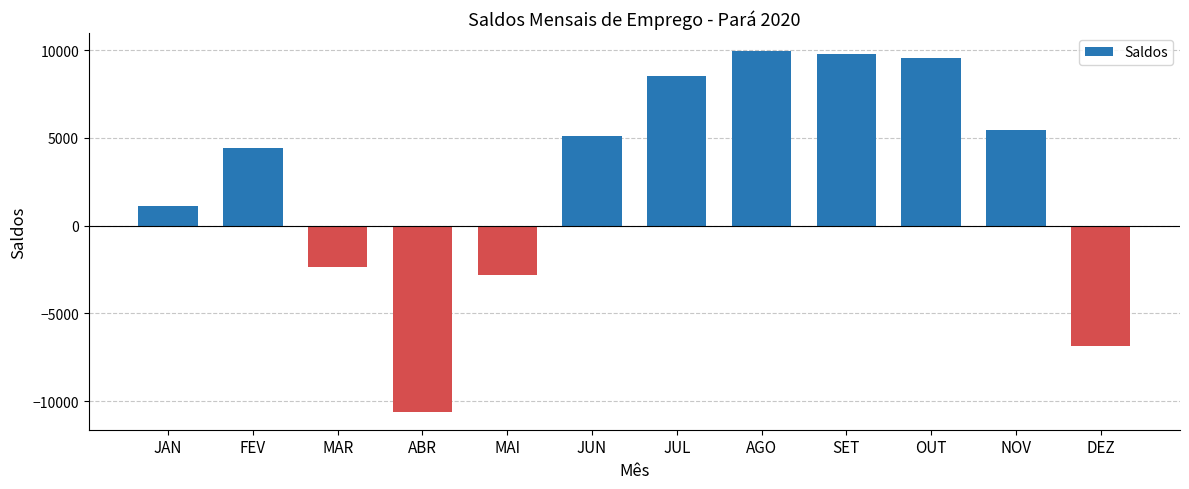

Are the bars grouped side by side (vs. stacked)?

No